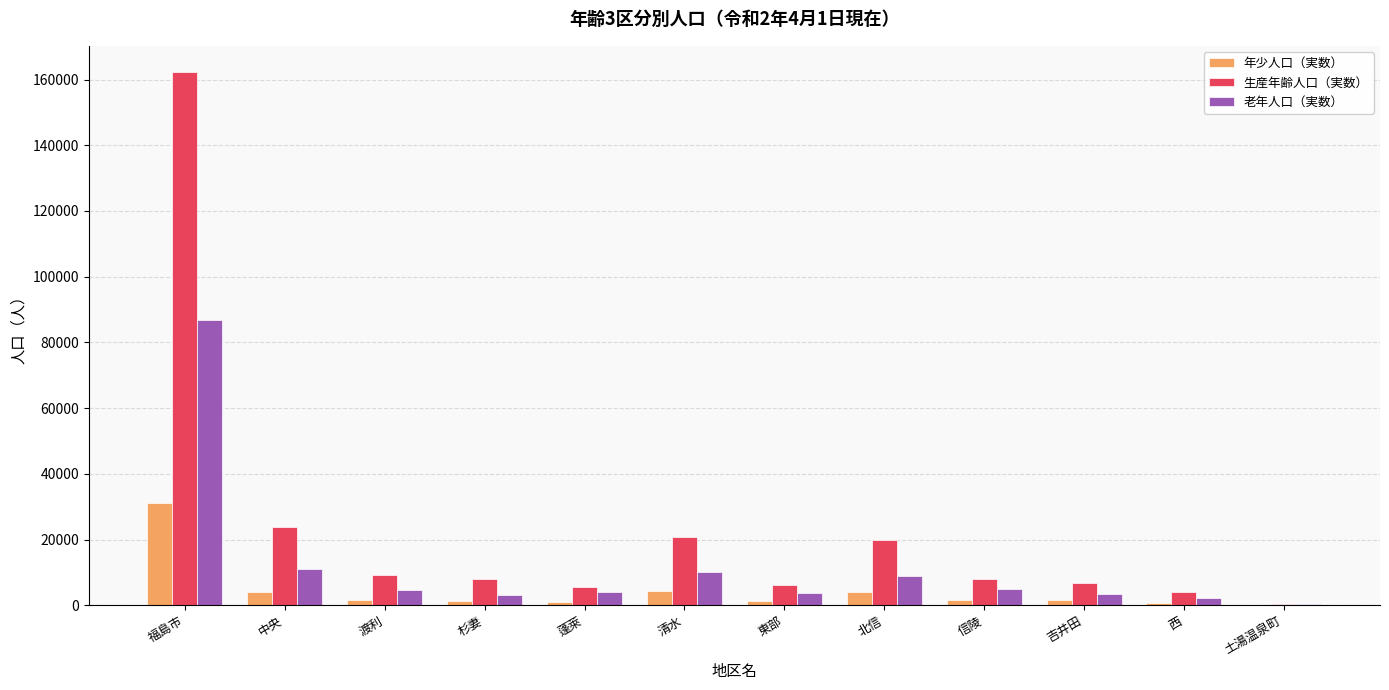

What is the spread (max minus min) of values at 土湯温泉町?

233